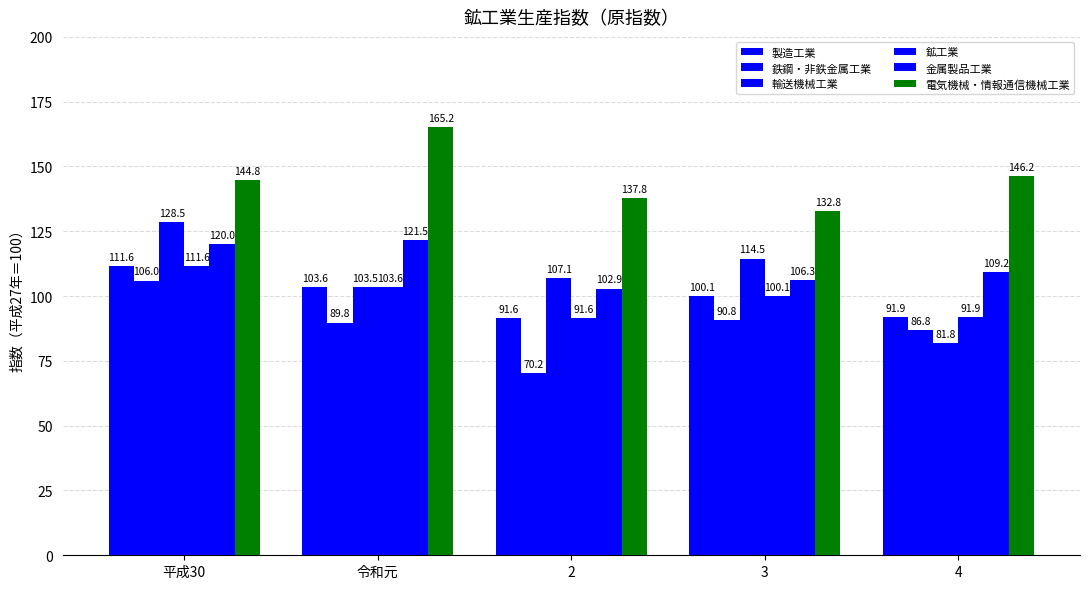

What is the difference between the maximum and second lowest values in the 電気機械・情報通信機械工業 series?

27.4